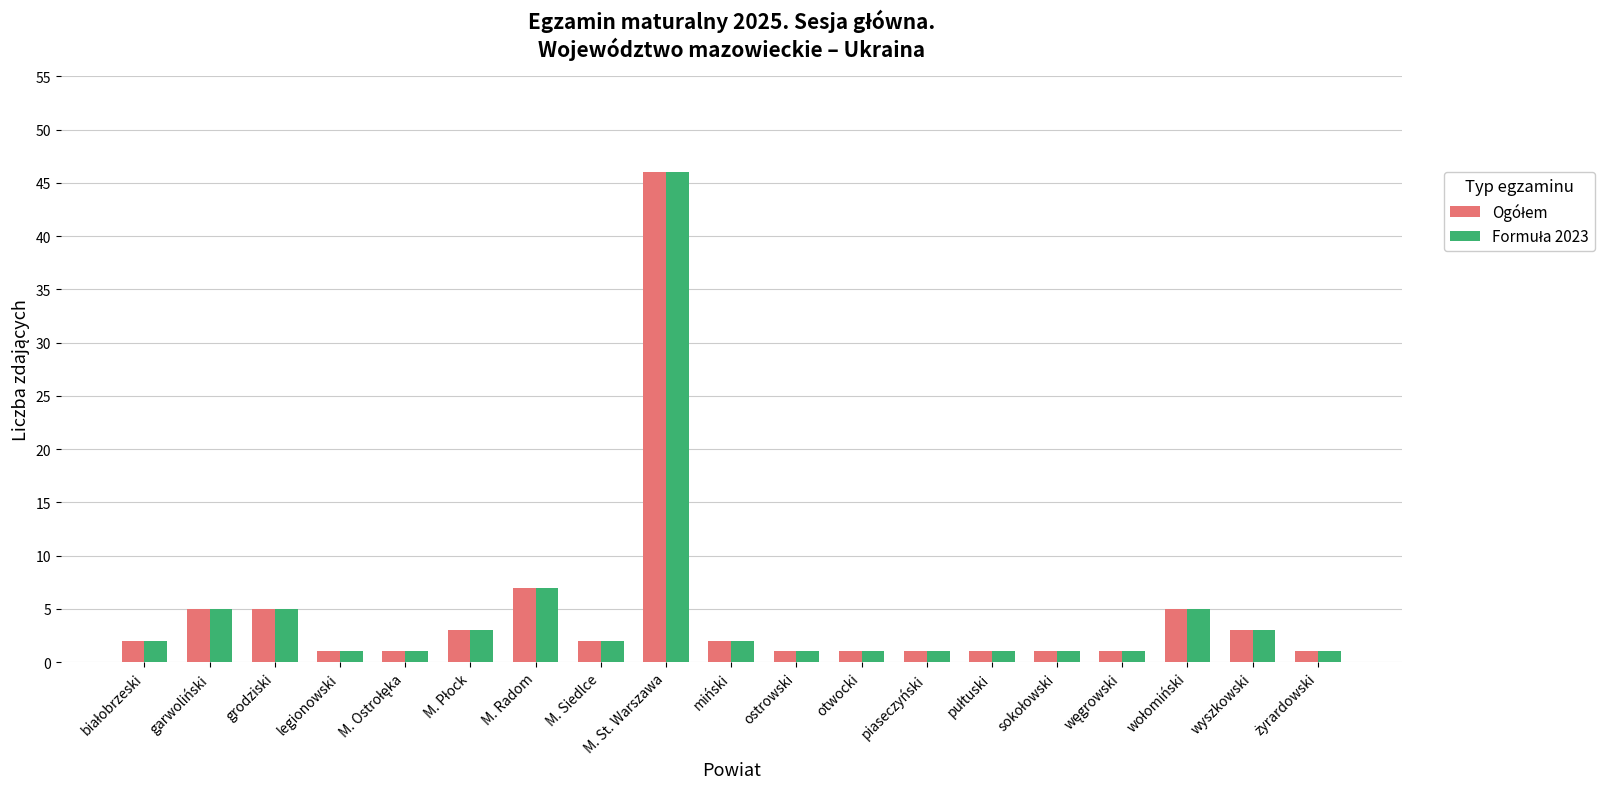

Count the number of data series in this chart.

2